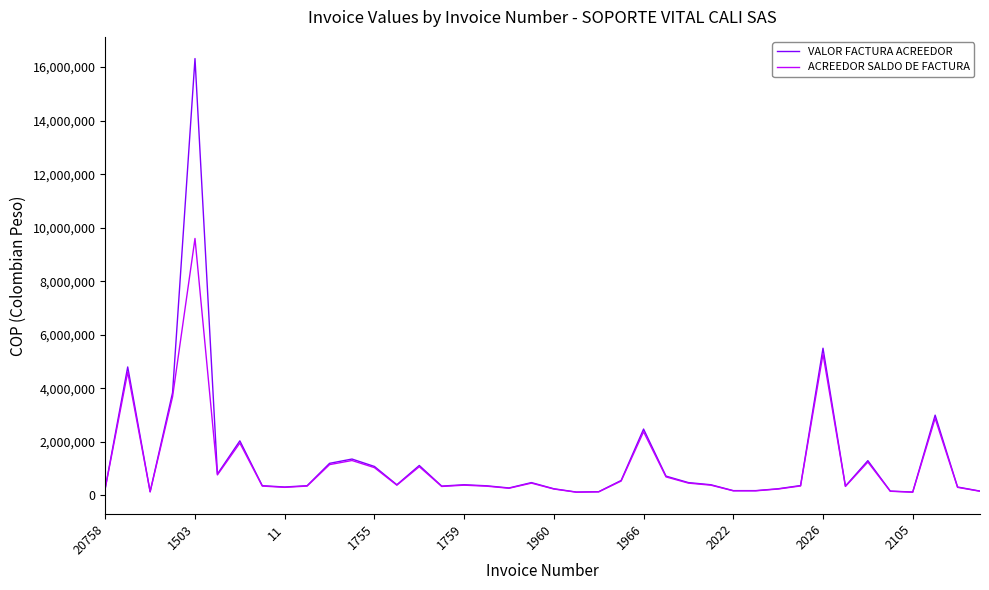

Which series has the widest spread of values?

VALOR FACTURA ACREEDOR